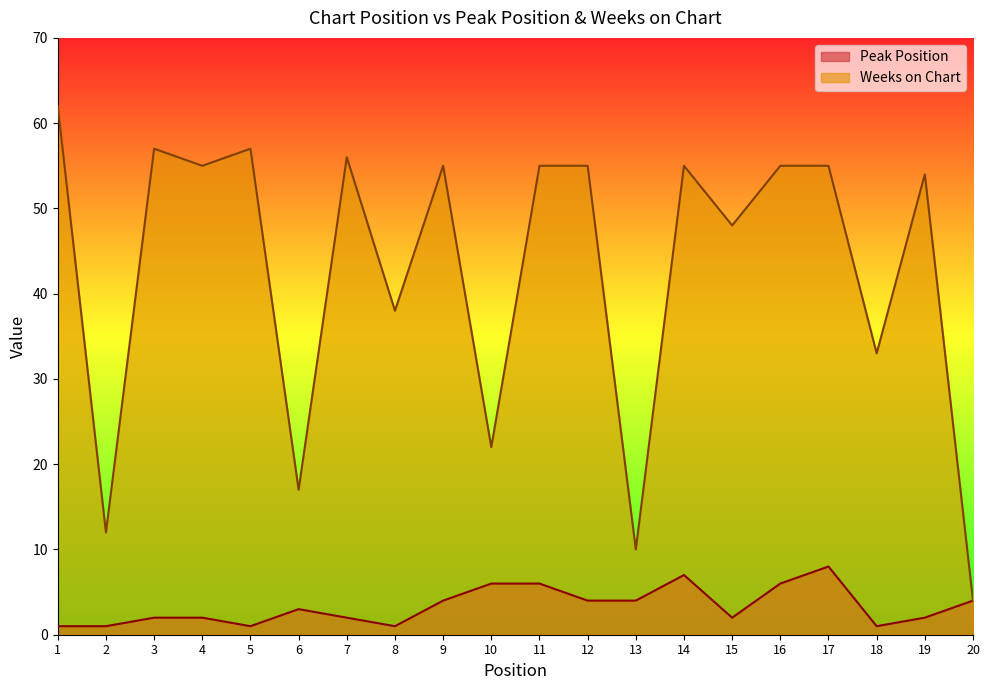

What is the difference between the highest and lowest values at 6?

14